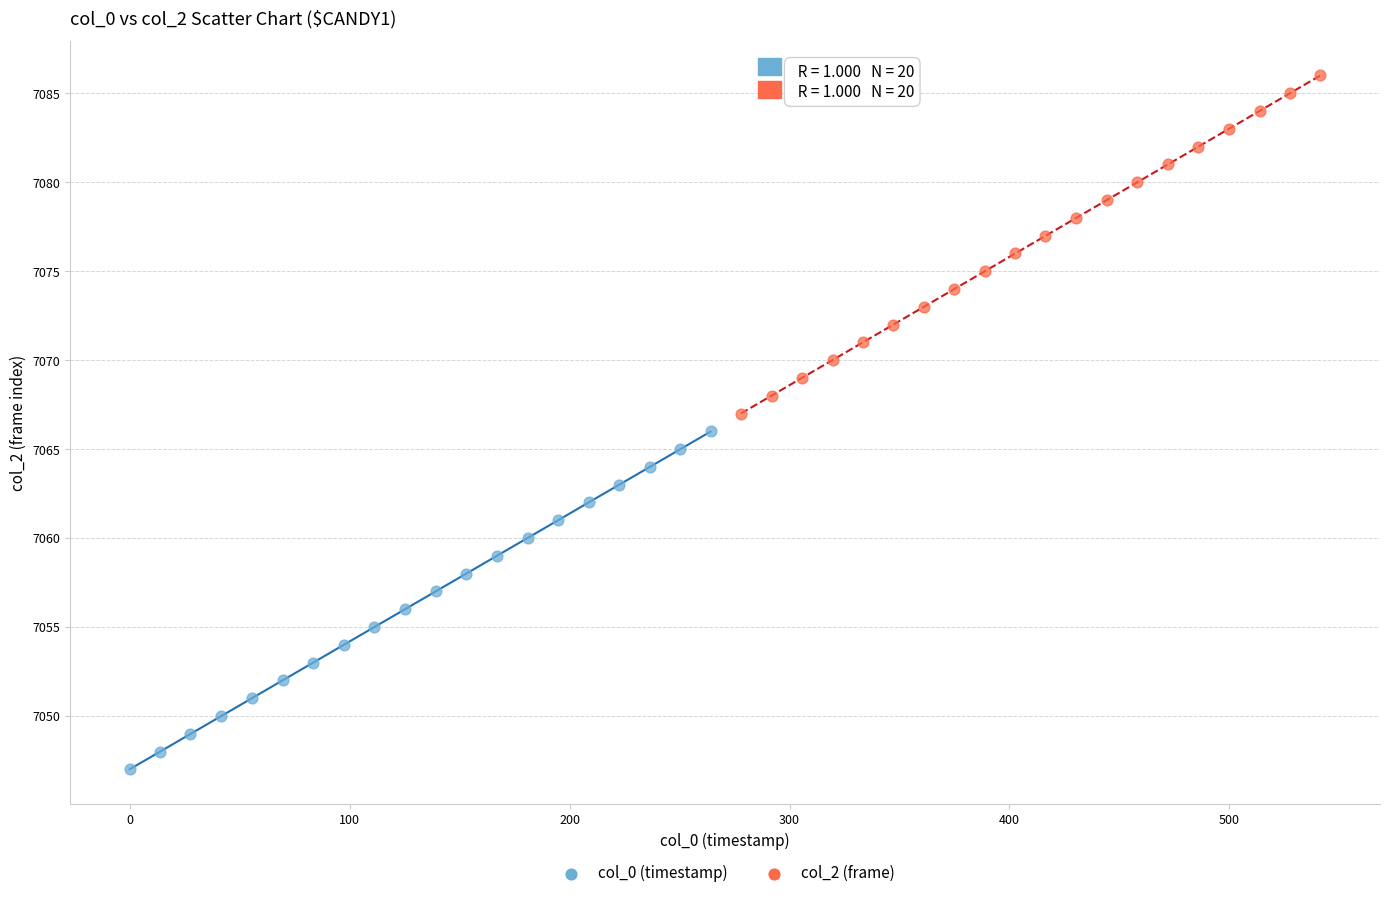

Which series contains the highest Y value?

col_2 (frame)